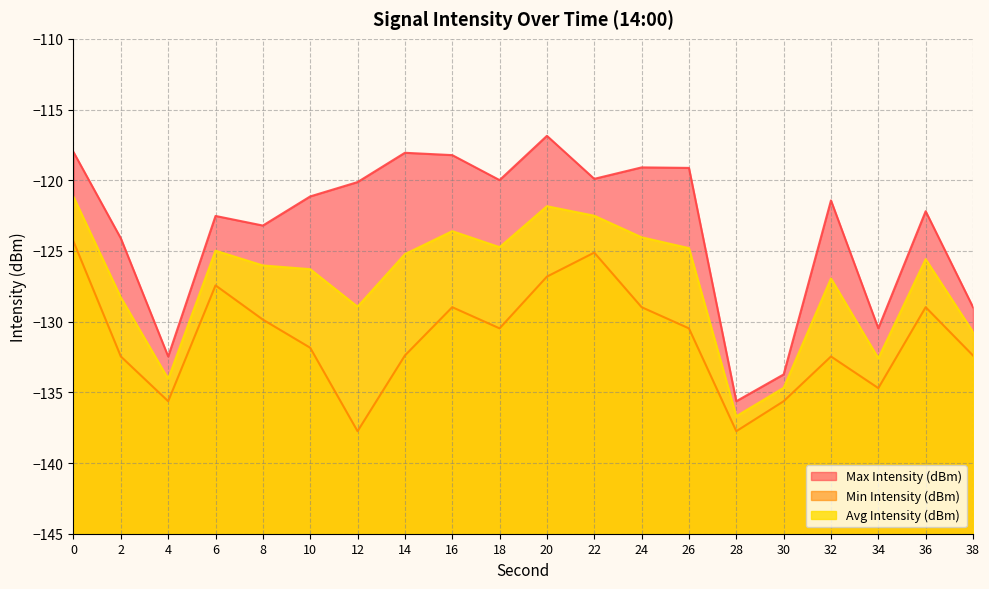

The Avg Intensity (dBm) series shows -124.8 at 26. True or false?

True